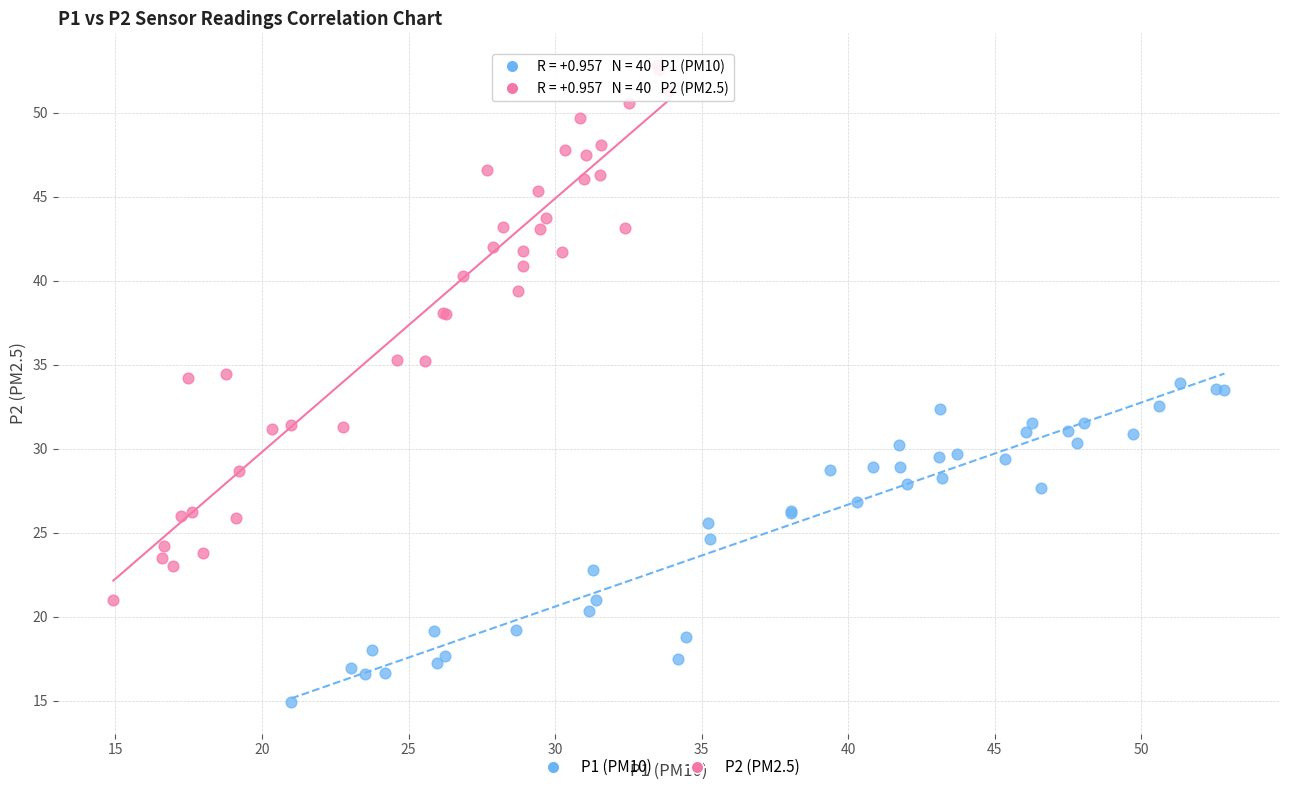

Which series reaches the minimum Y coordinate?

P1 (PM10)